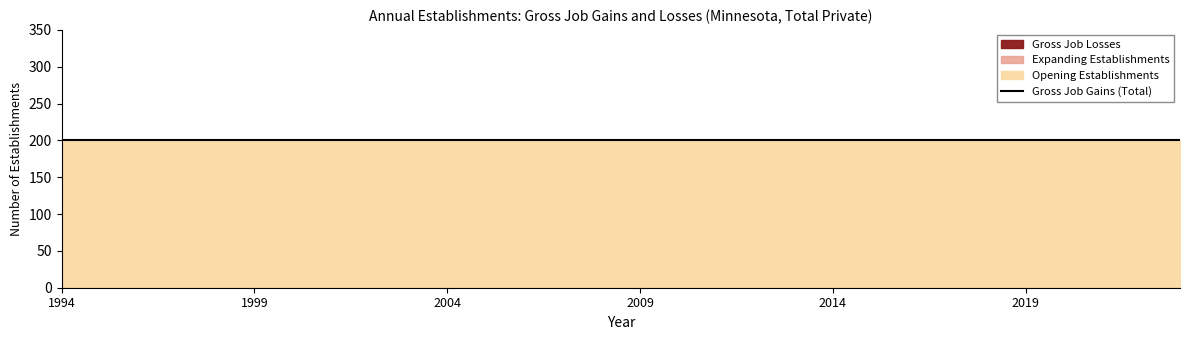

Between 2010 and 2022, which series saw the biggest shift?

Total Gross Job Gains